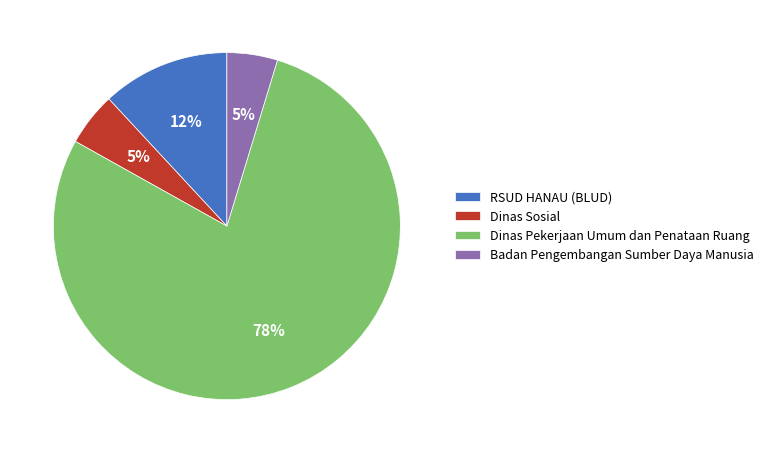

To the nearest percent, what is the average slice percentage?

25%